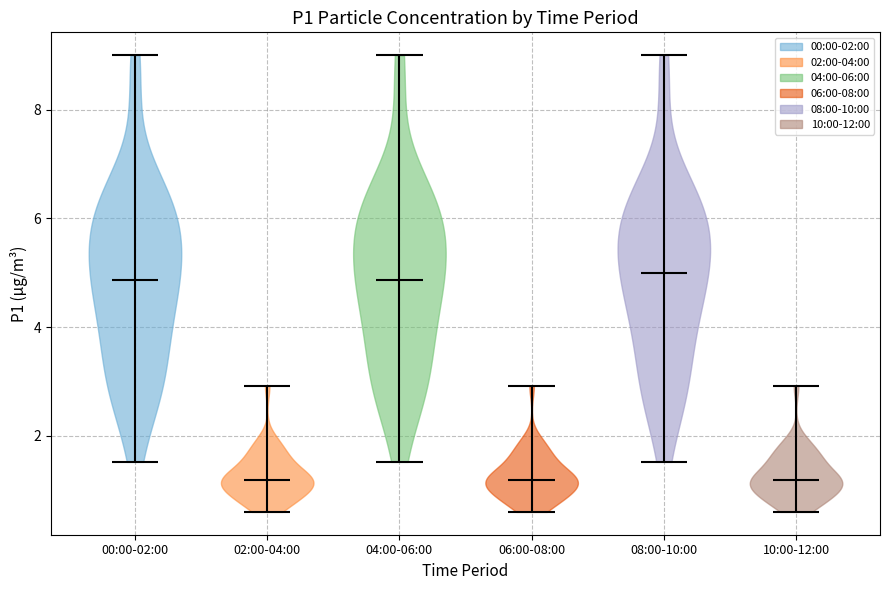

Reading left to right, read every violin against the y-axis: where its median line is, and the lowest and highest points it reaches. The values are not printed on the chart, so give them approximately, as read against the axis.

00:00-02:00: median line 4.8, lowest point 1.6, highest point 9.0
02:00-04:00: median line 1.2, lowest point 0.6, highest point 3.0
04:00-06:00: median line 4.8, lowest point 1.6, highest point 9.0
06:00-08:00: median line 1.2, lowest point 0.6, highest point 3.0
08:00-10:00: median line 5.0, lowest point 1.6, highest point 9.0
10:00-12:00: median line 1.2, lowest point 0.6, highest point 3.0